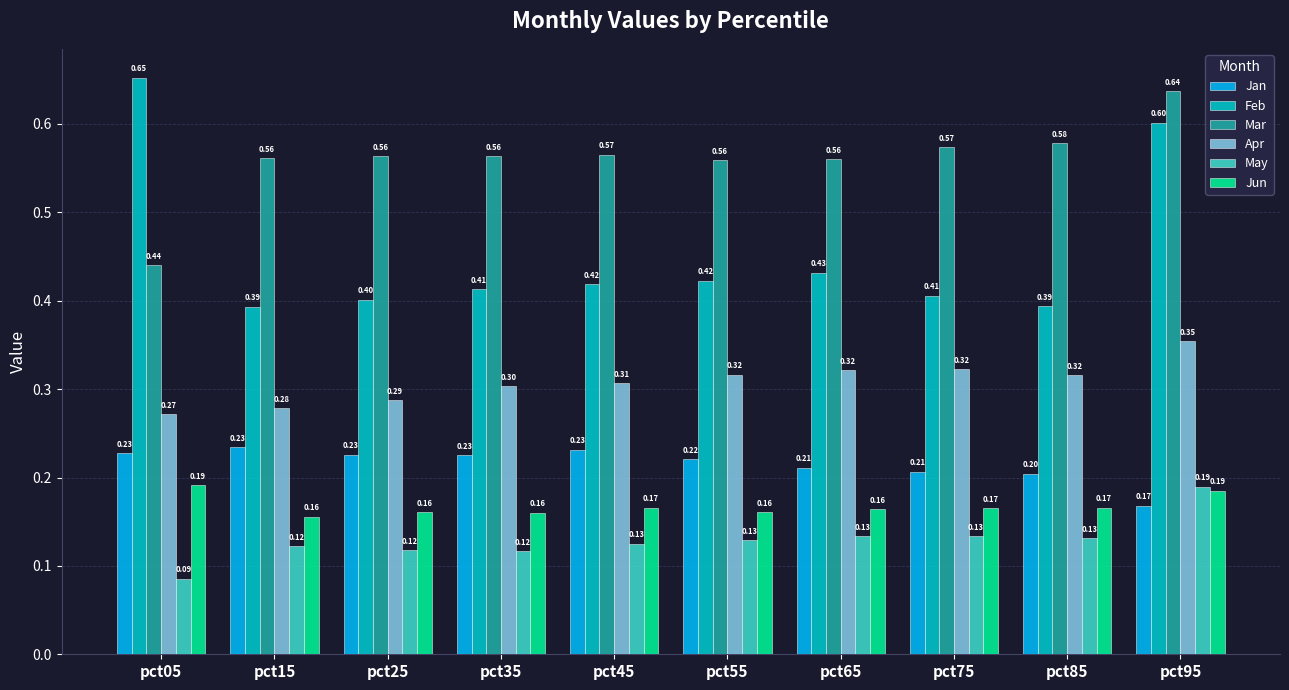

Count the number of data series in this chart.

6